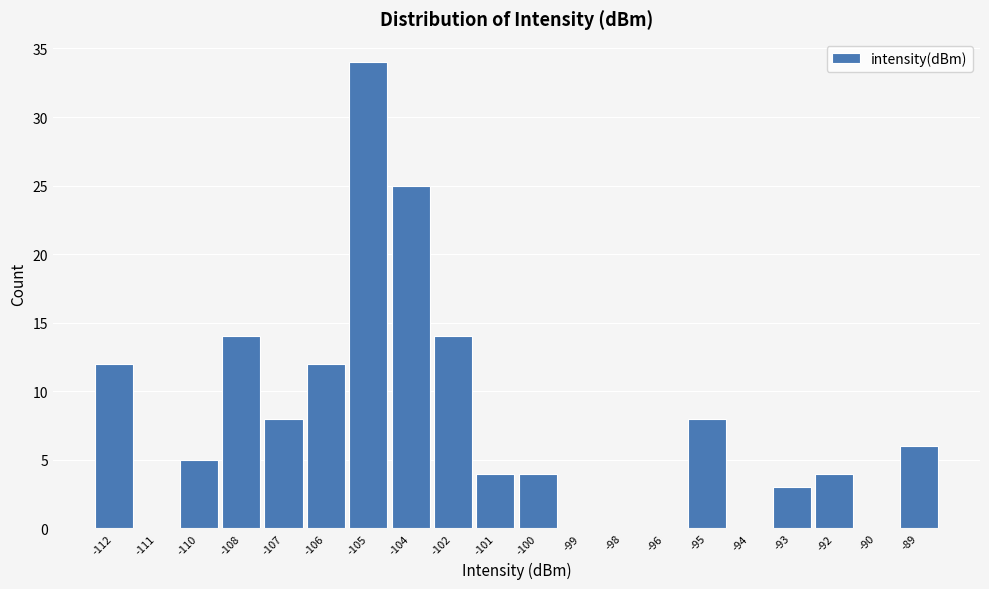

Reading right to left, extract all data points from this chart.

-89=6	-90=0	-92=4	-93=3	-94=0	-95=8	-96=0	-98=0	-99=0	-100=4	-101=4	-102=14	-104=25	-105=34	-106=12	-107=8	-108=14	-110=5	-111=0	-112=12